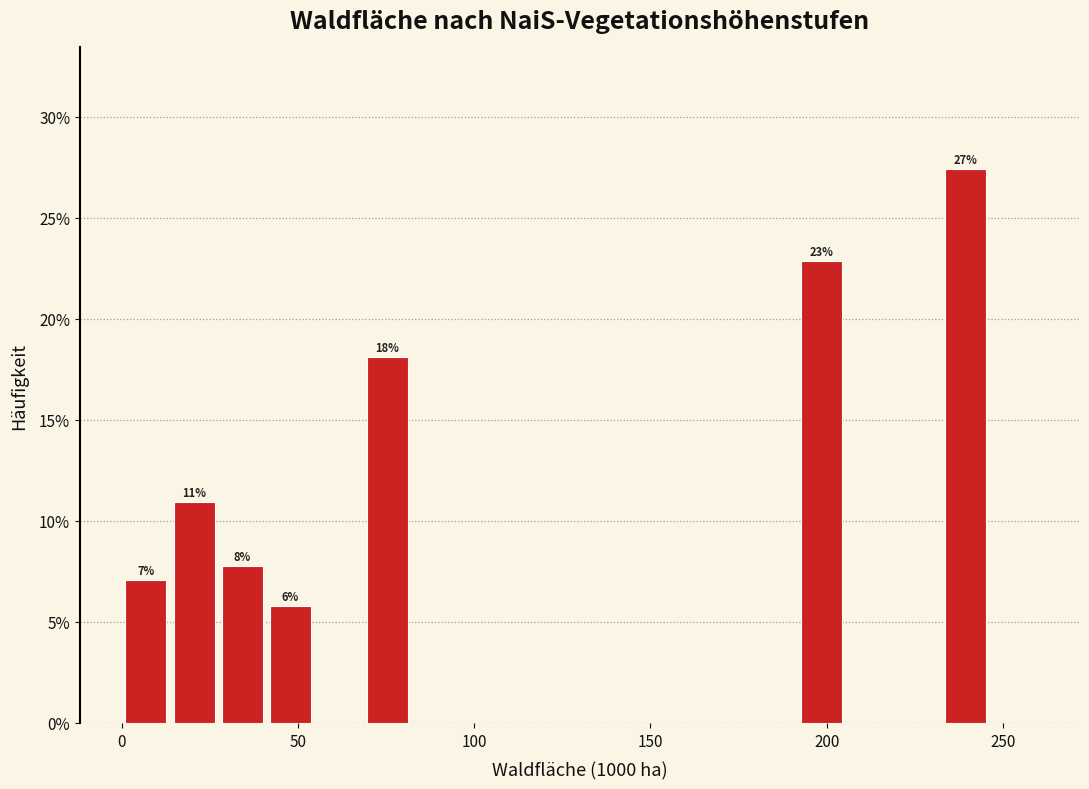

Around what value on the x-axis is the tallest bar? Give the approximate position of its centre, as read against the axis.

240